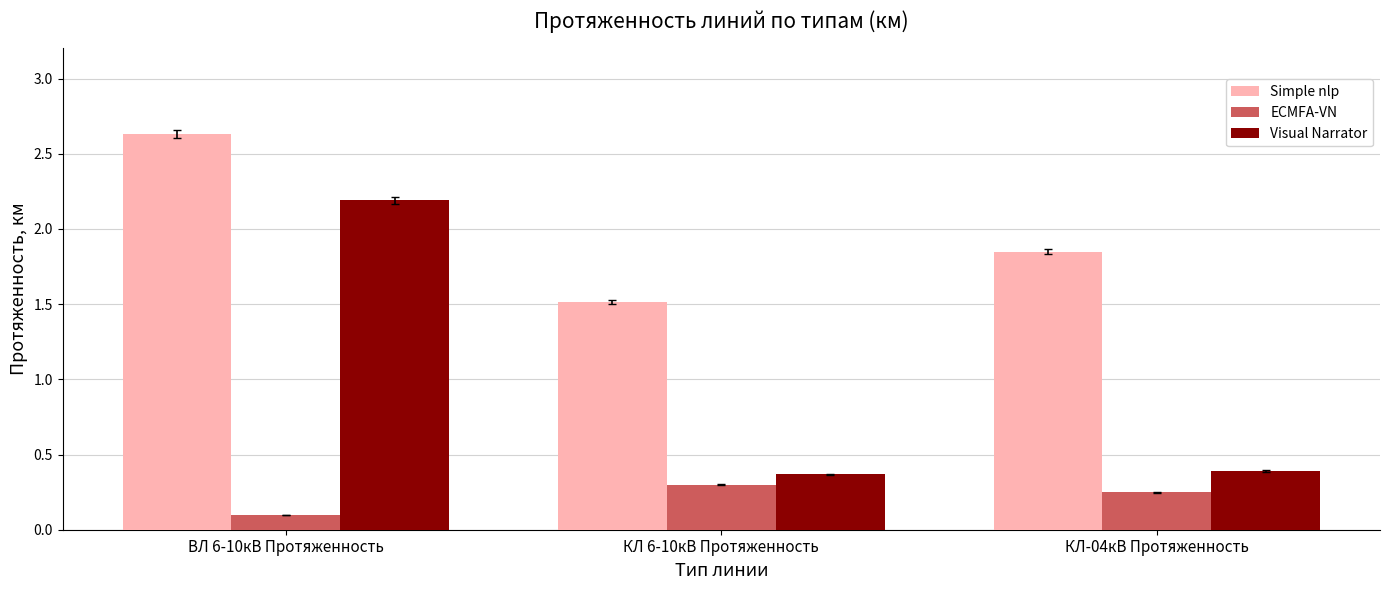

Read the Simple nlp value at КЛ 6-10кВ Протяженность.

1.5